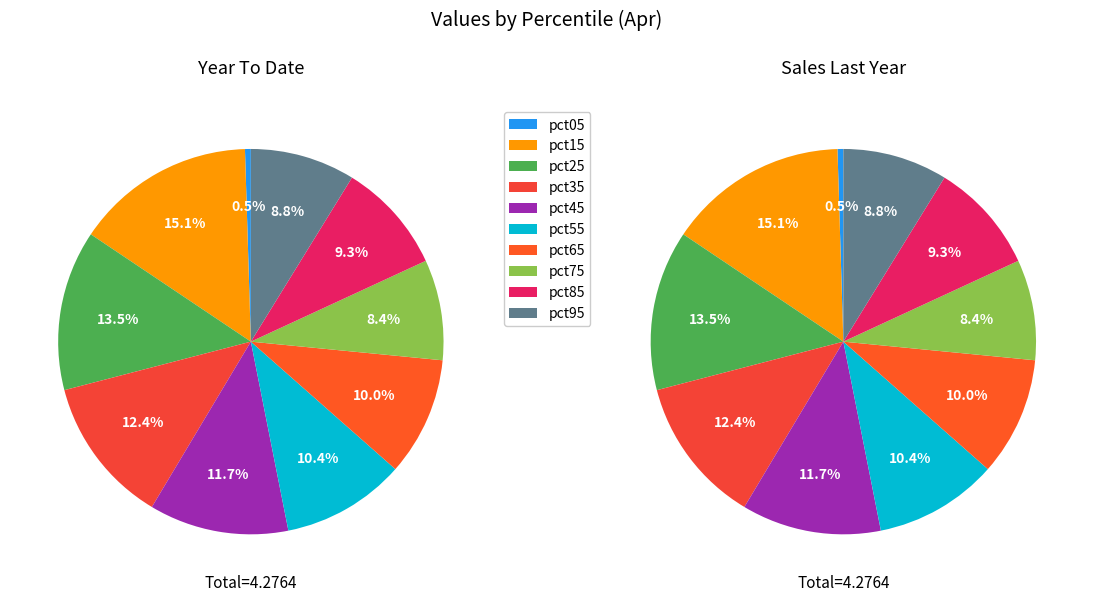

Which has a higher value, 3 or 1?

1